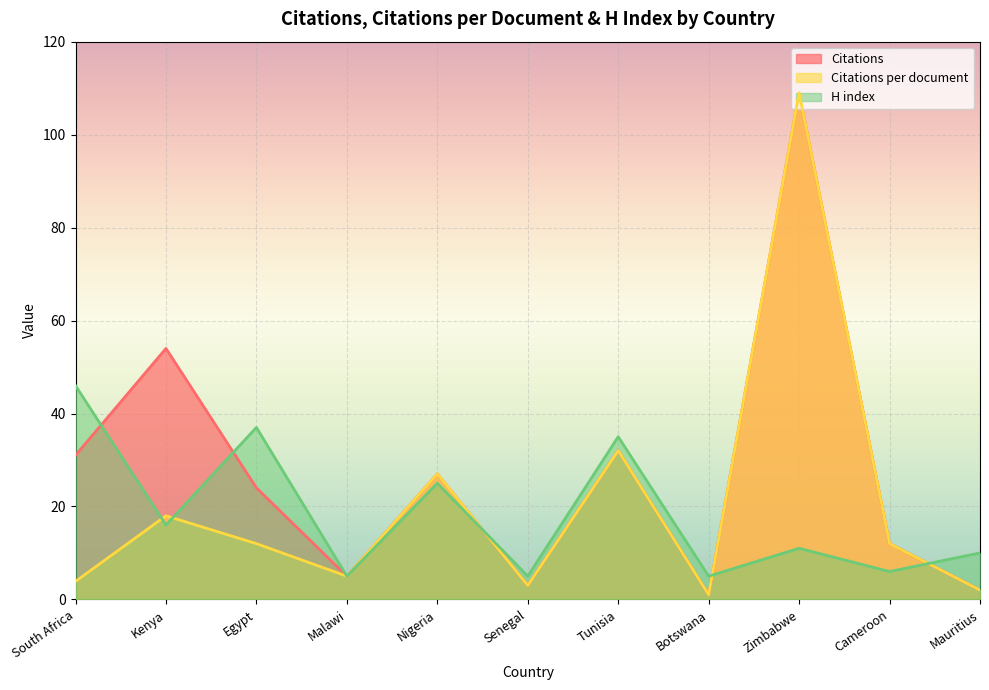

The Citations per document series shows 12.0 at Cameroon. True or false?

True